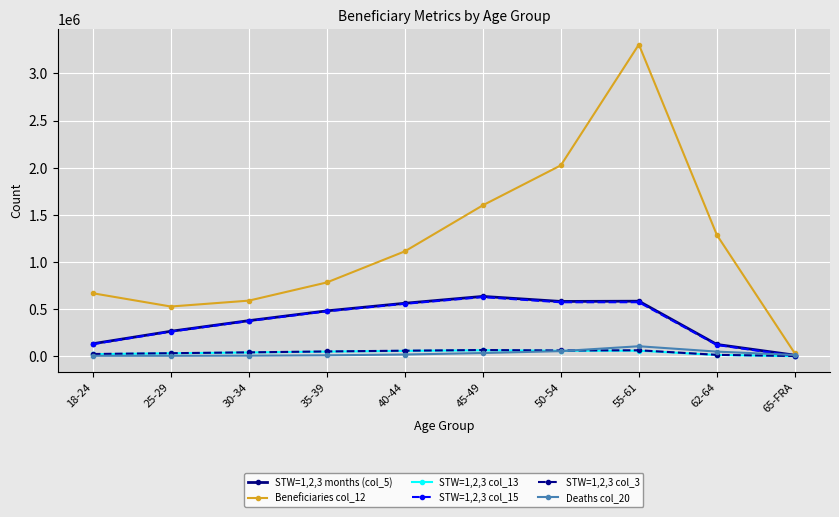

How many interior local valleys does the Beneficiaries col_12 series have?

1